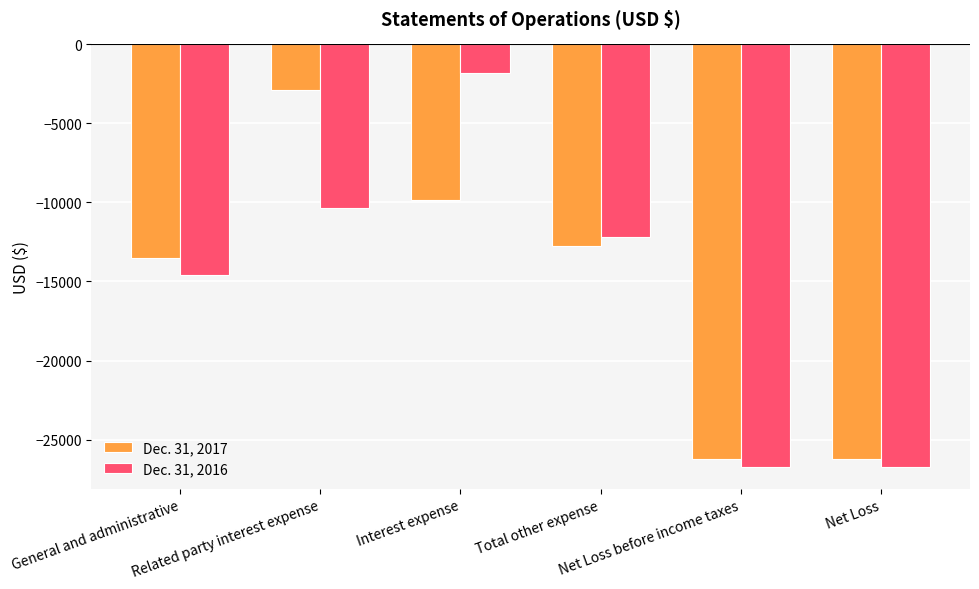

How many Dec. 31, 2017 values are between -26244 and -9858?

5